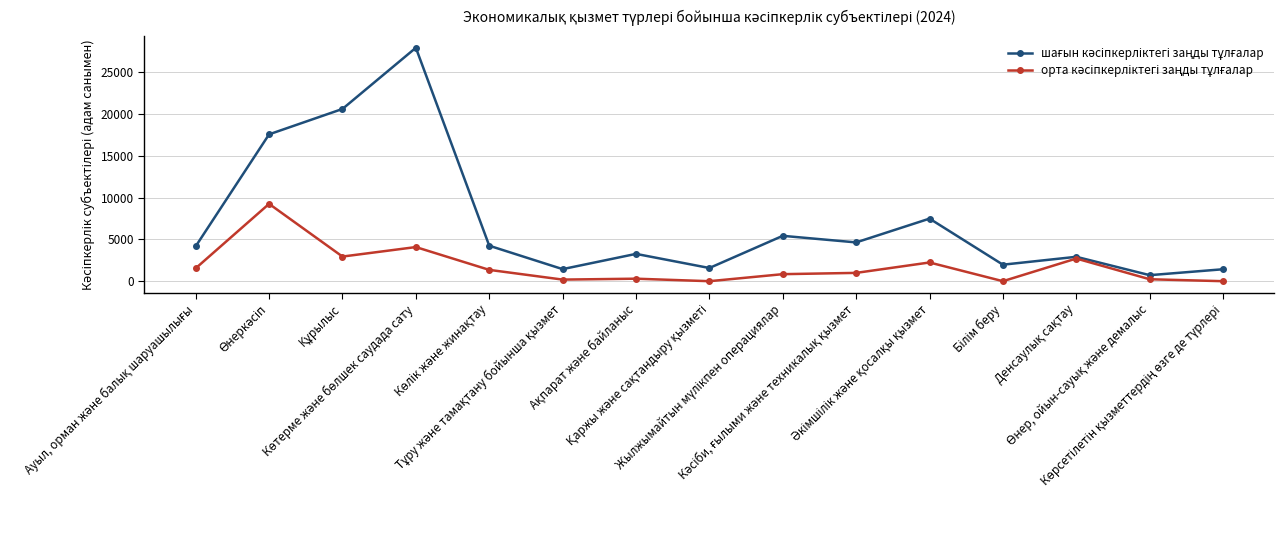

Count the number of categories in the chart.

15